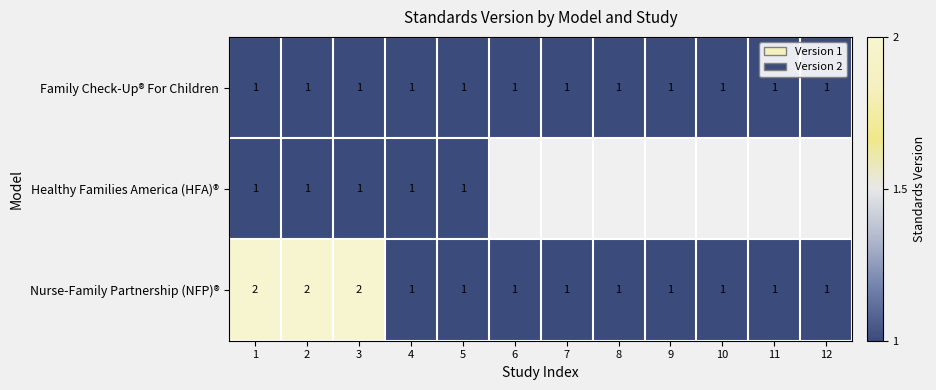

True or false: Nurse-Family Partnership (NFP)® has a value of 0 at 7.

False